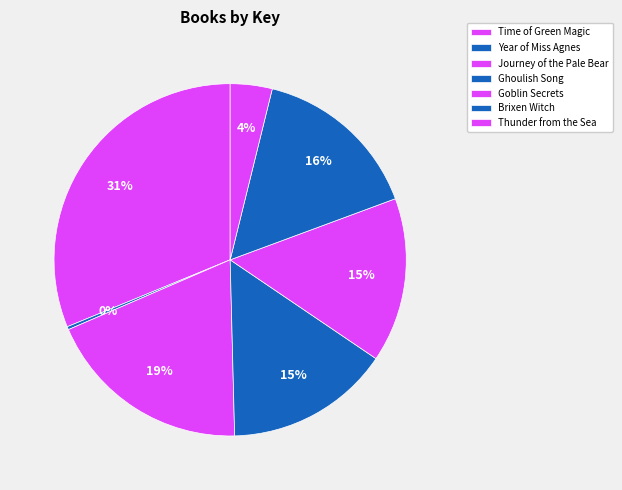

To the nearest percent, what portion does Goblin Secrets represent?

15%